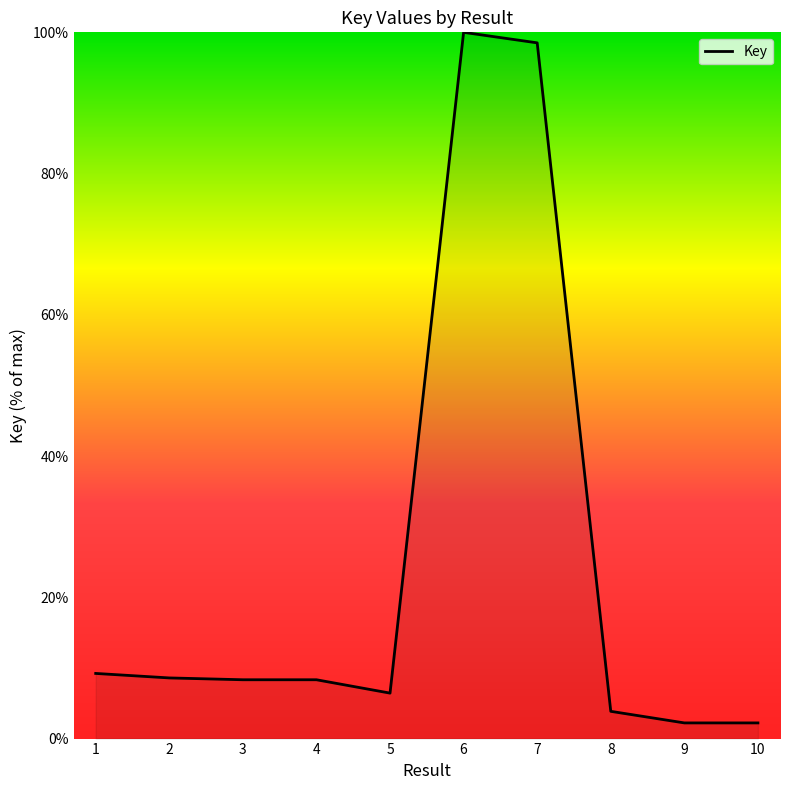

What is the maximum value shown in the chart?

100.0